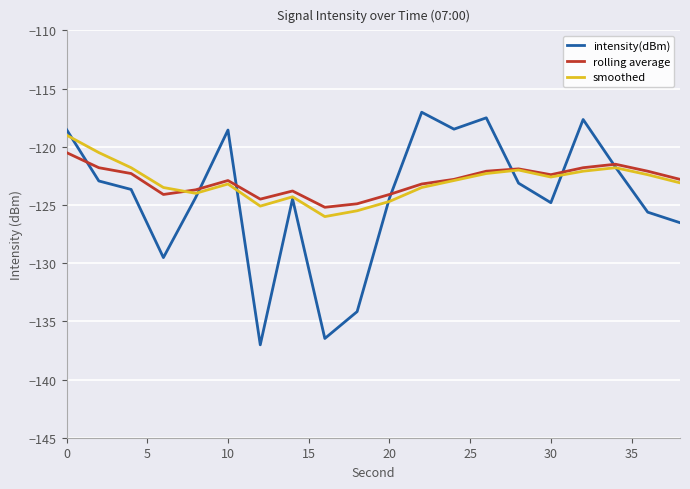

Which series has the largest range (max minus min)?

intensity(dBm)